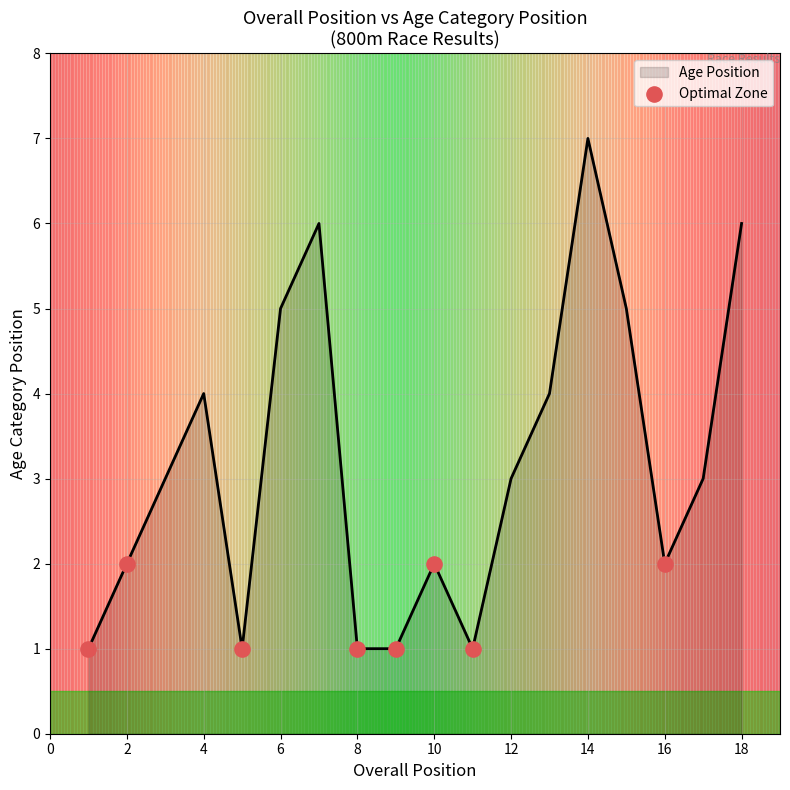

True or false: Age Position has a value of 1 at 2.

False